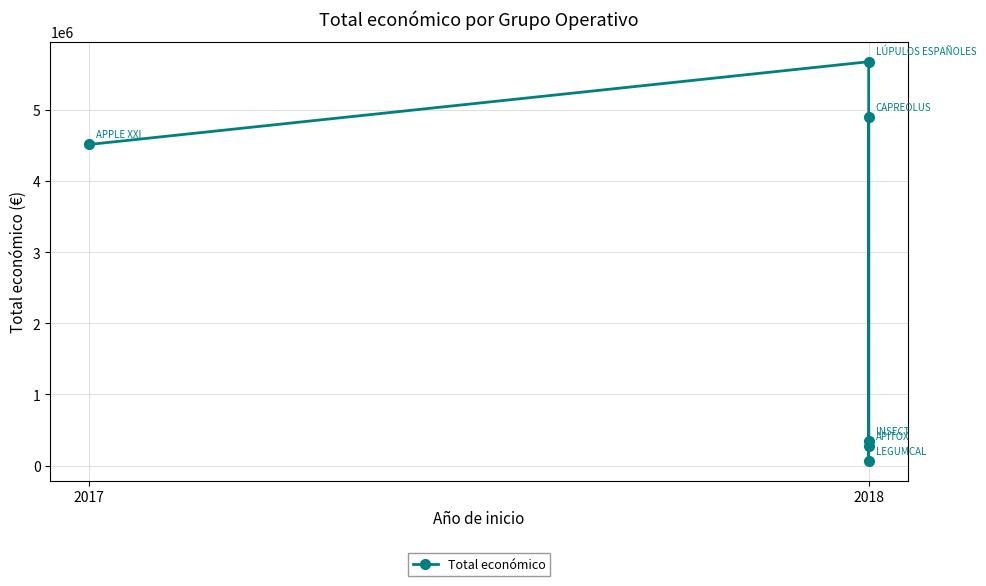

The chart shows a value of 271552 at 2018. True or false?

True